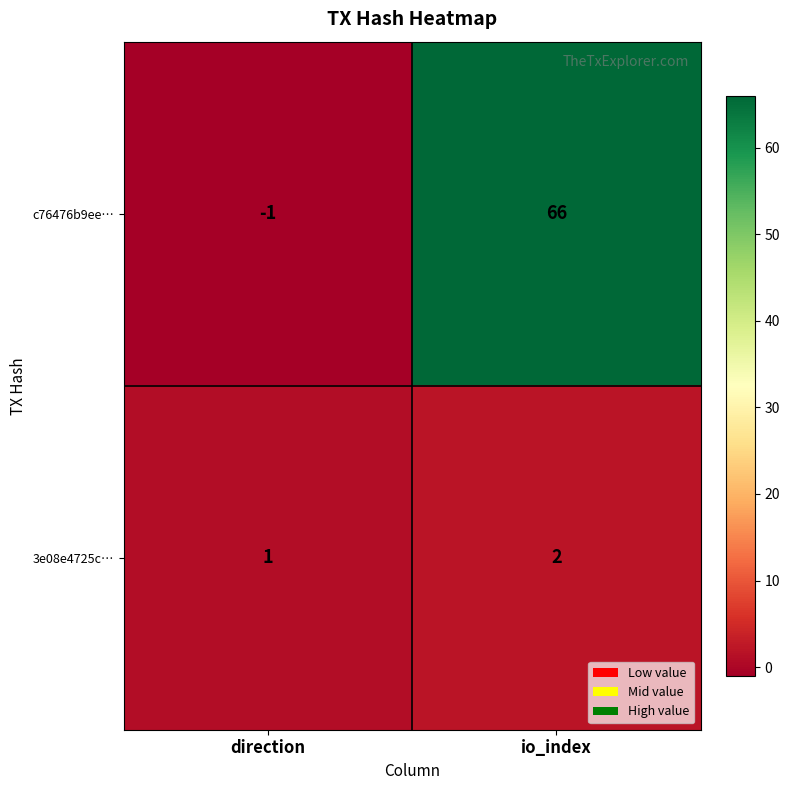

Which series has the largest range (max minus min)?

c76476b9ee…